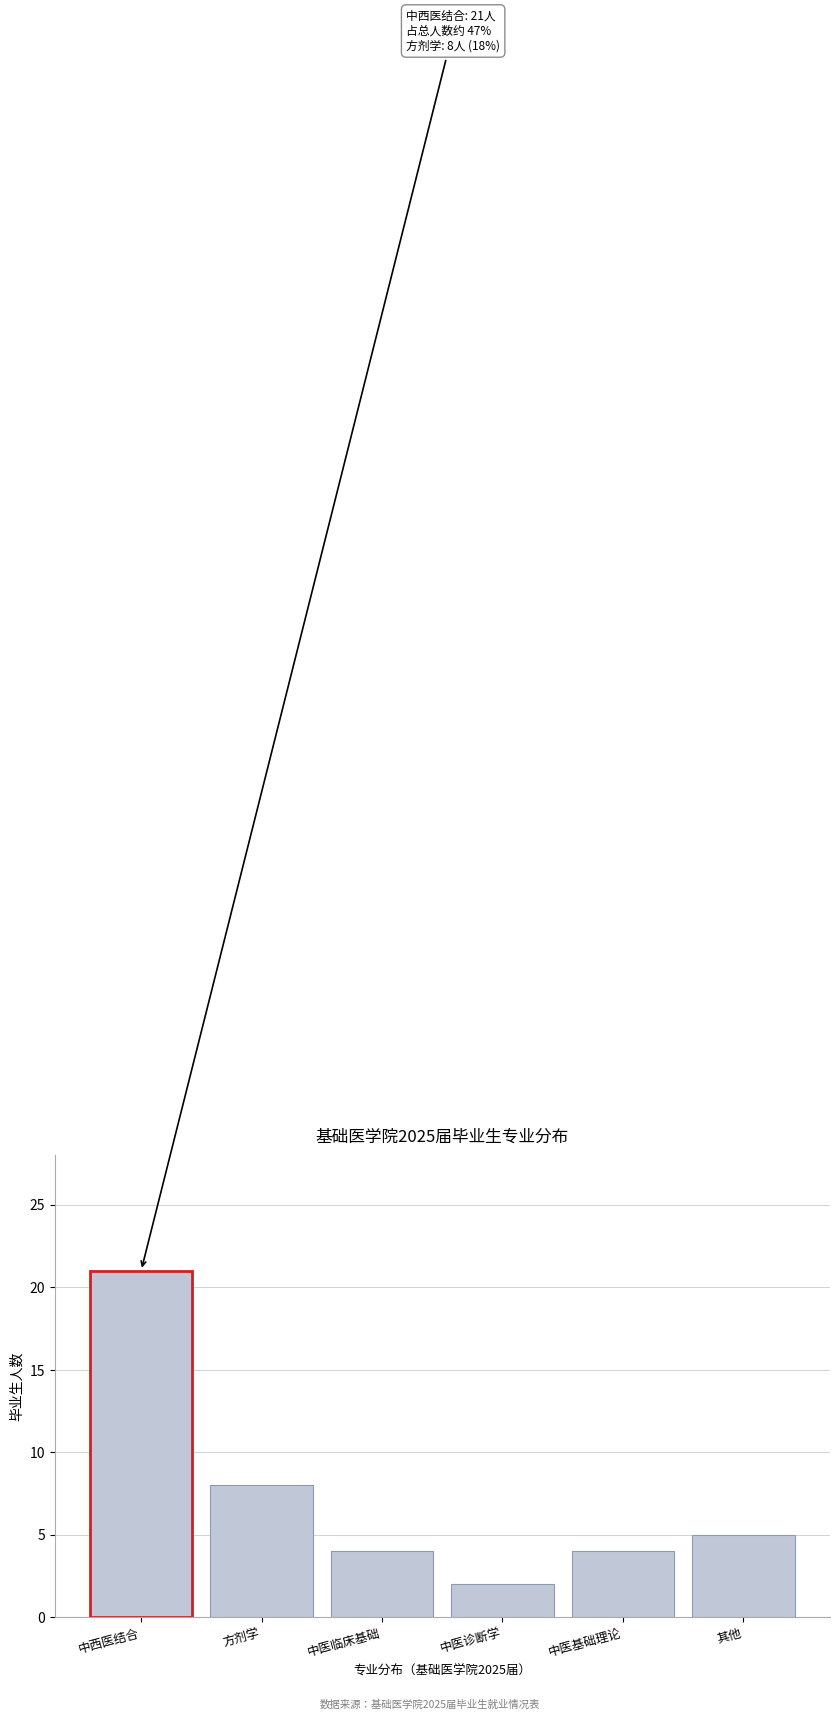

Reading left to right, list all the values displayed in this chart.

21	8	4	2	4	5